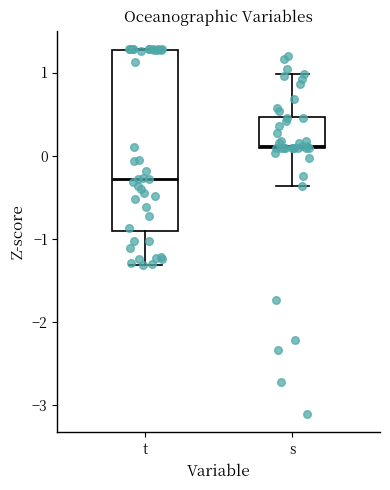

Where is the upper edge of the box for s on the y-axis? The values are not printed on the chart, so give them approximately, as read against the axis.

0.5